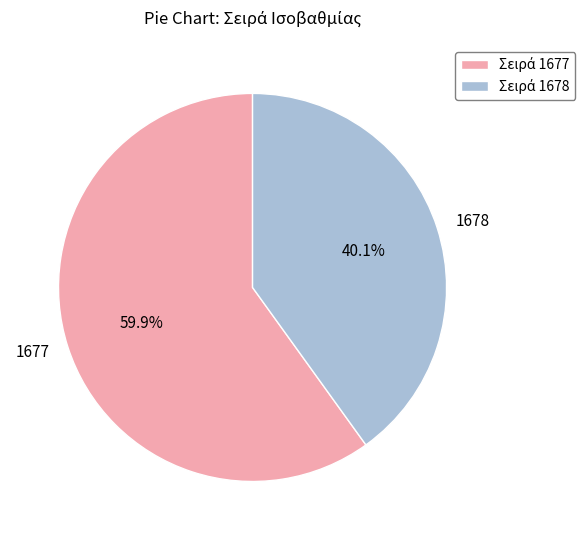

True or false: 1677 accounts for 60% of the total.

True